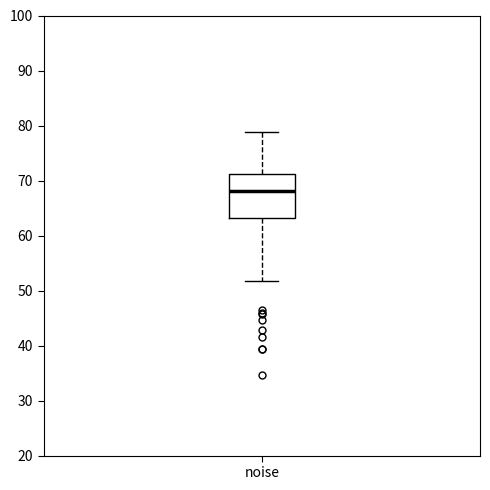

Where is the upper edge of the box for noise on the y-axis? The values are not printed on the chart, so give them approximately, as read against the axis.

71